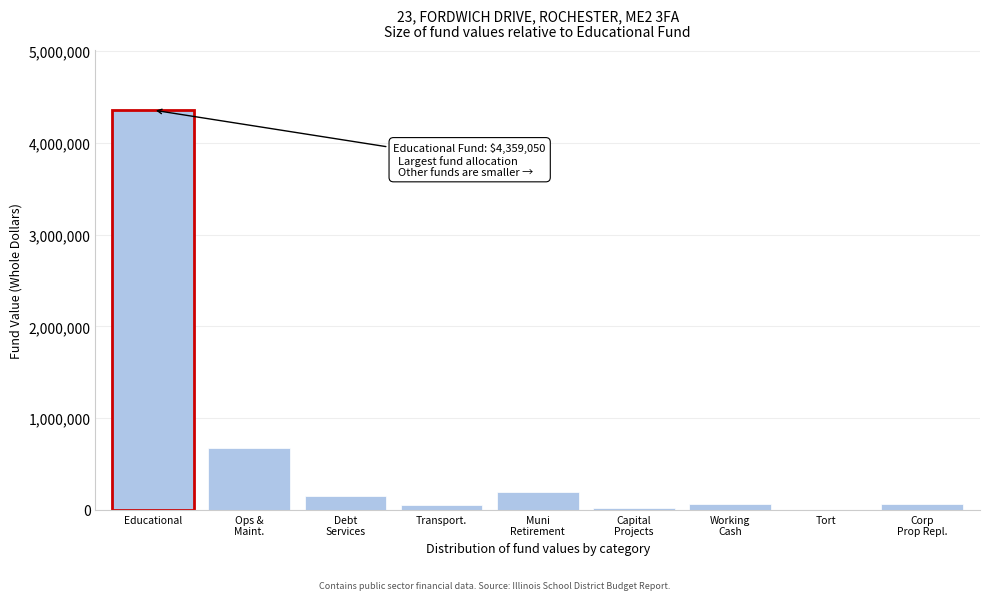

What is the sum of all values?

5598040